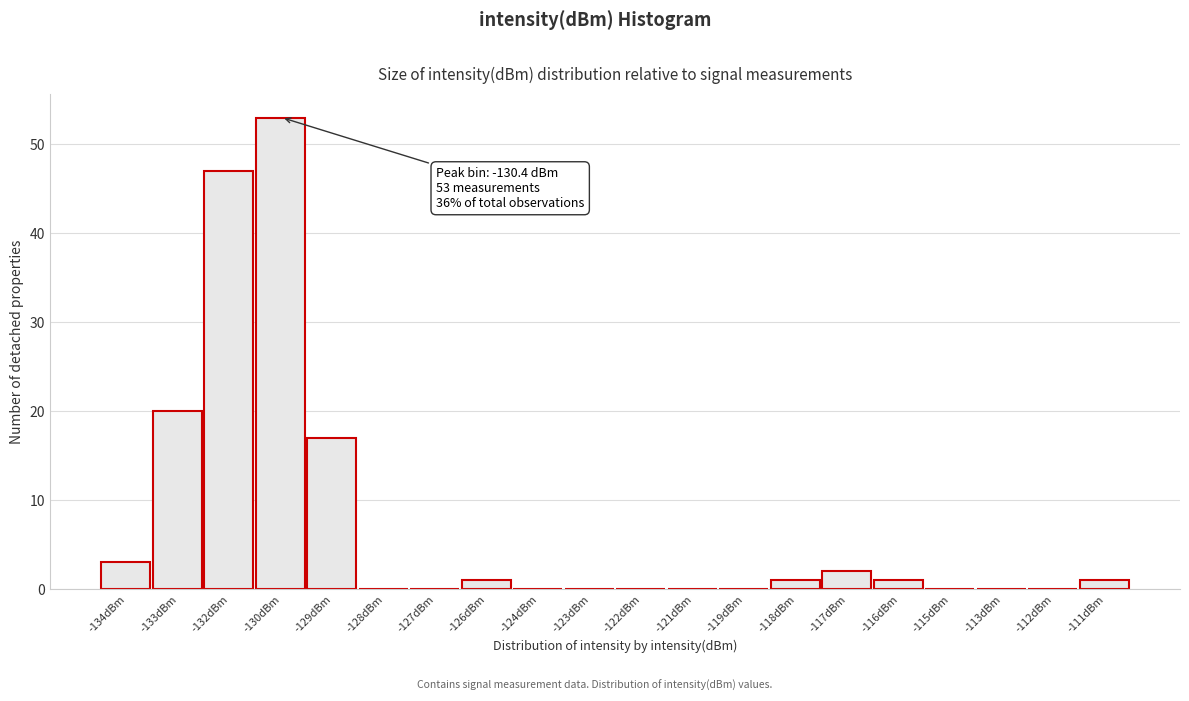

Reading left to right, transcribe all the data shown in this chart.

-134dBm=3	-133dBm=20	-132dBm=47	-130dBm=53	-129dBm=17	-128dBm=0	-127dBm=0	-126dBm=1	-124dBm=0	-123dBm=0	-122dBm=0	-121dBm=0	-119dBm=0	-118dBm=1	-117dBm=2	-116dBm=1	-115dBm=0	-113dBm=0	-112dBm=0	-111dBm=1